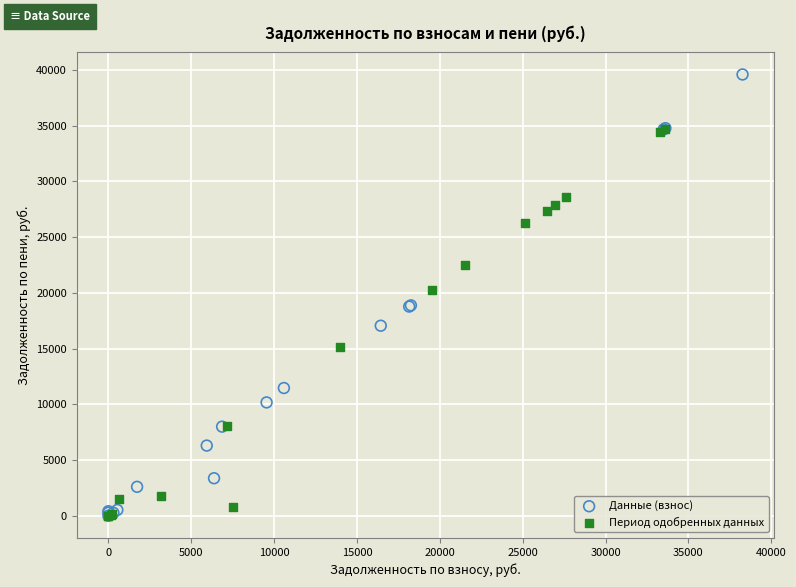

Which series has the largest Y range (max minus min)?

Данные (взнос)